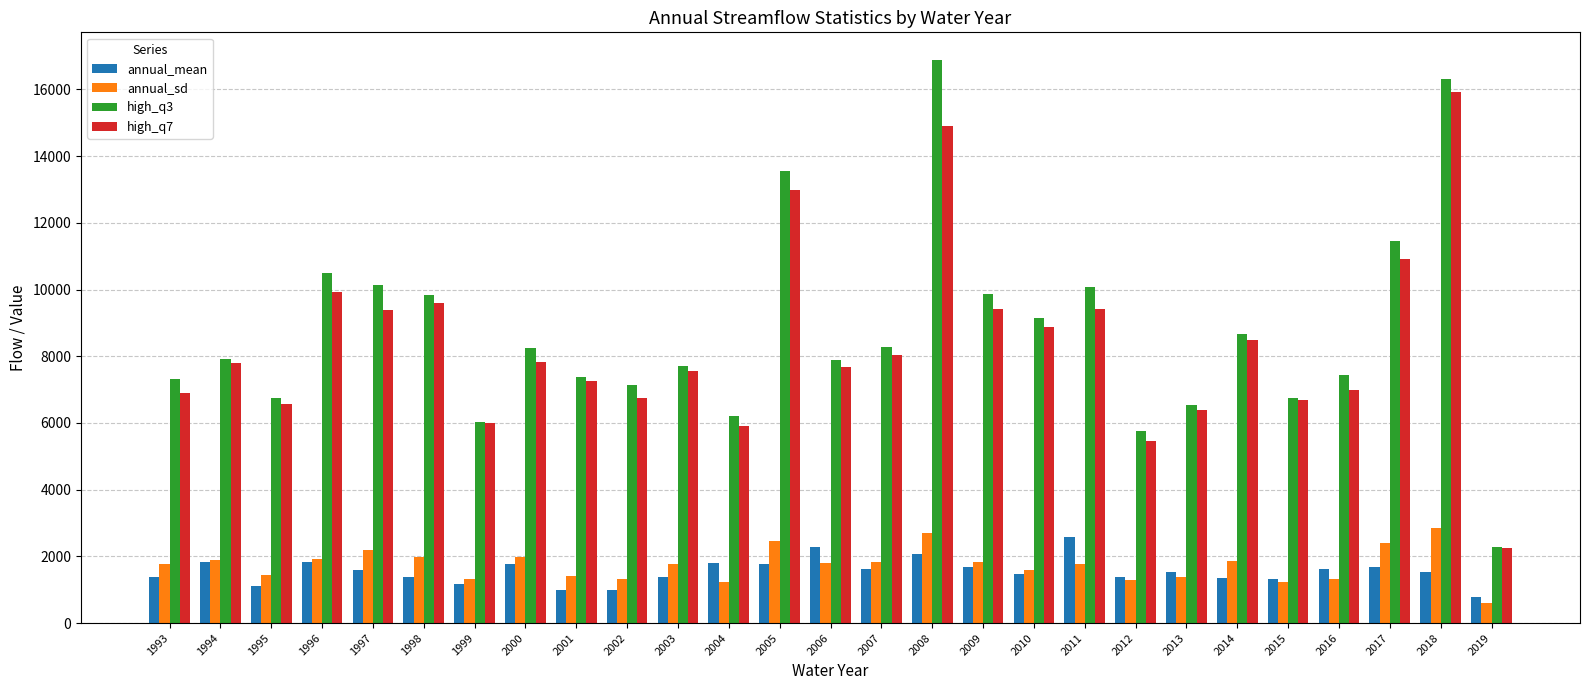

What is the sum of all annual_mean values?

41923.0